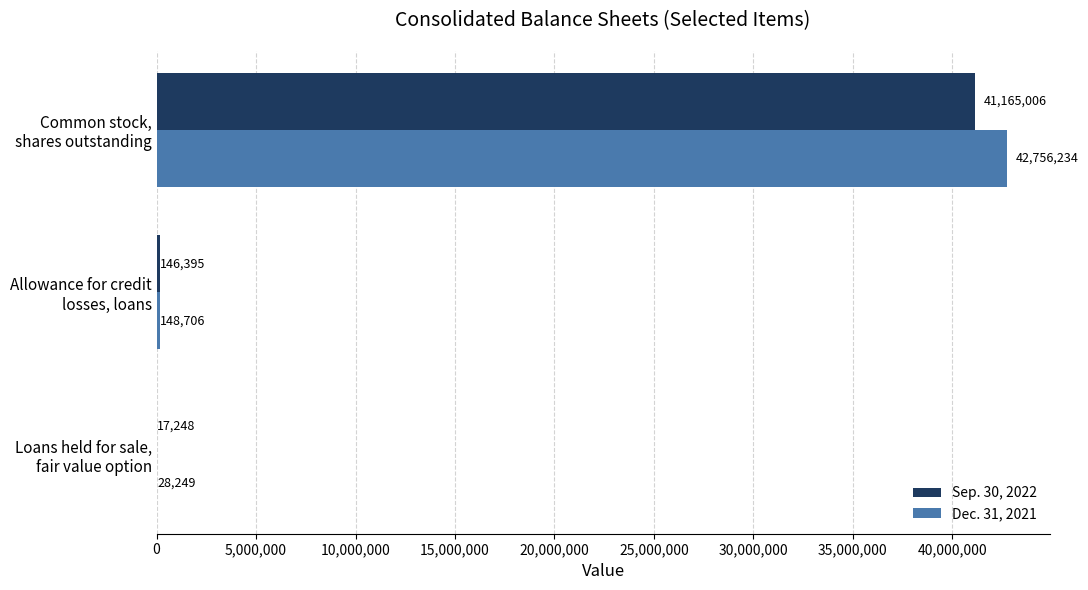

At which category is the sum across all series the highest?

Common stock,
shares outstanding